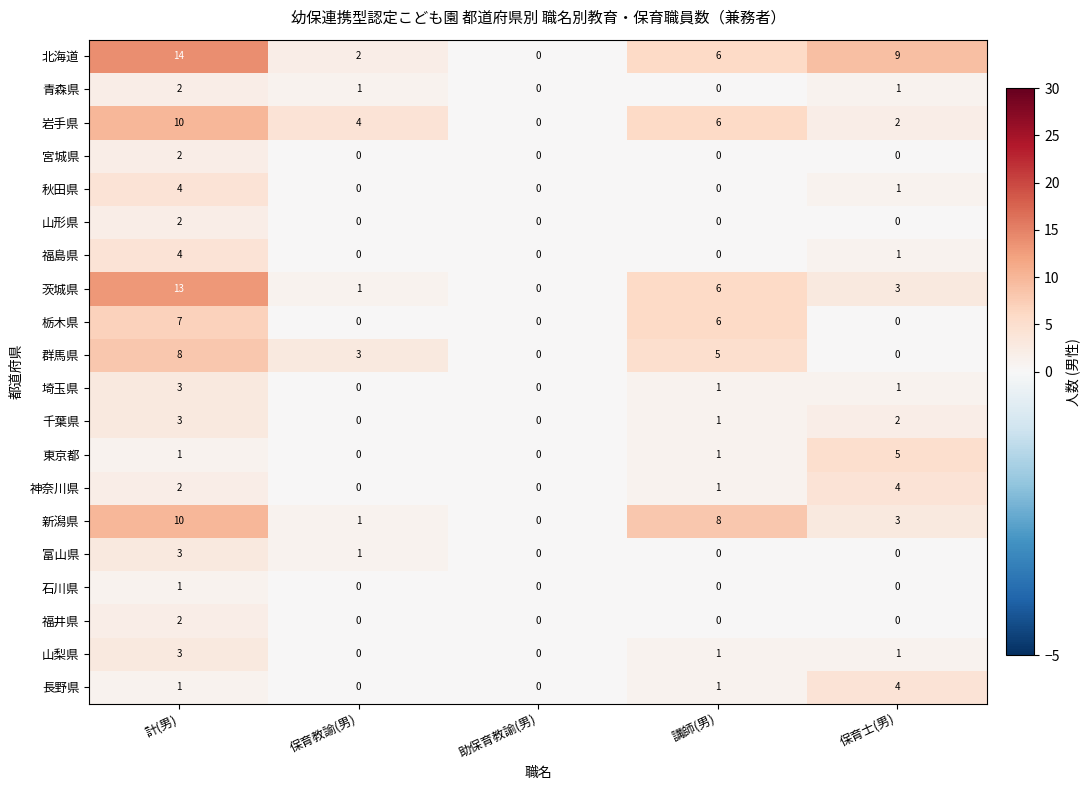

At how many categories does at least one series exceed 1?

4